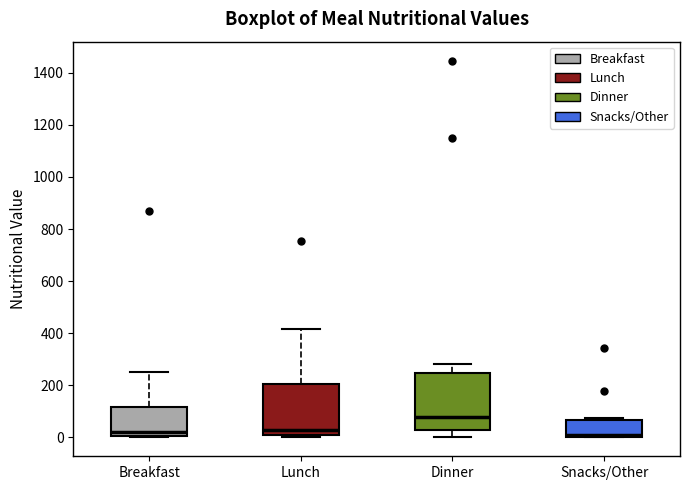

Reading left to right, transcribe this box plot: for each box, give where its median line is, the range the box spans, and where its two whiskers end, as read against the y-axis. The values are not printed on the chart, so give them approximately, as read against the axis.

Breakfast: median 20, box 0 to 120, whiskers 0 to 260
Lunch: median 40, box 0 to 200, whiskers 0 (just below the box's lower edge) to 420
Dinner: median 80, box 40 to 240, whiskers 0 to 280
Snacks/Other: median 0 (just above the box's lower edge), box 0 to 60, whiskers 0 to 80